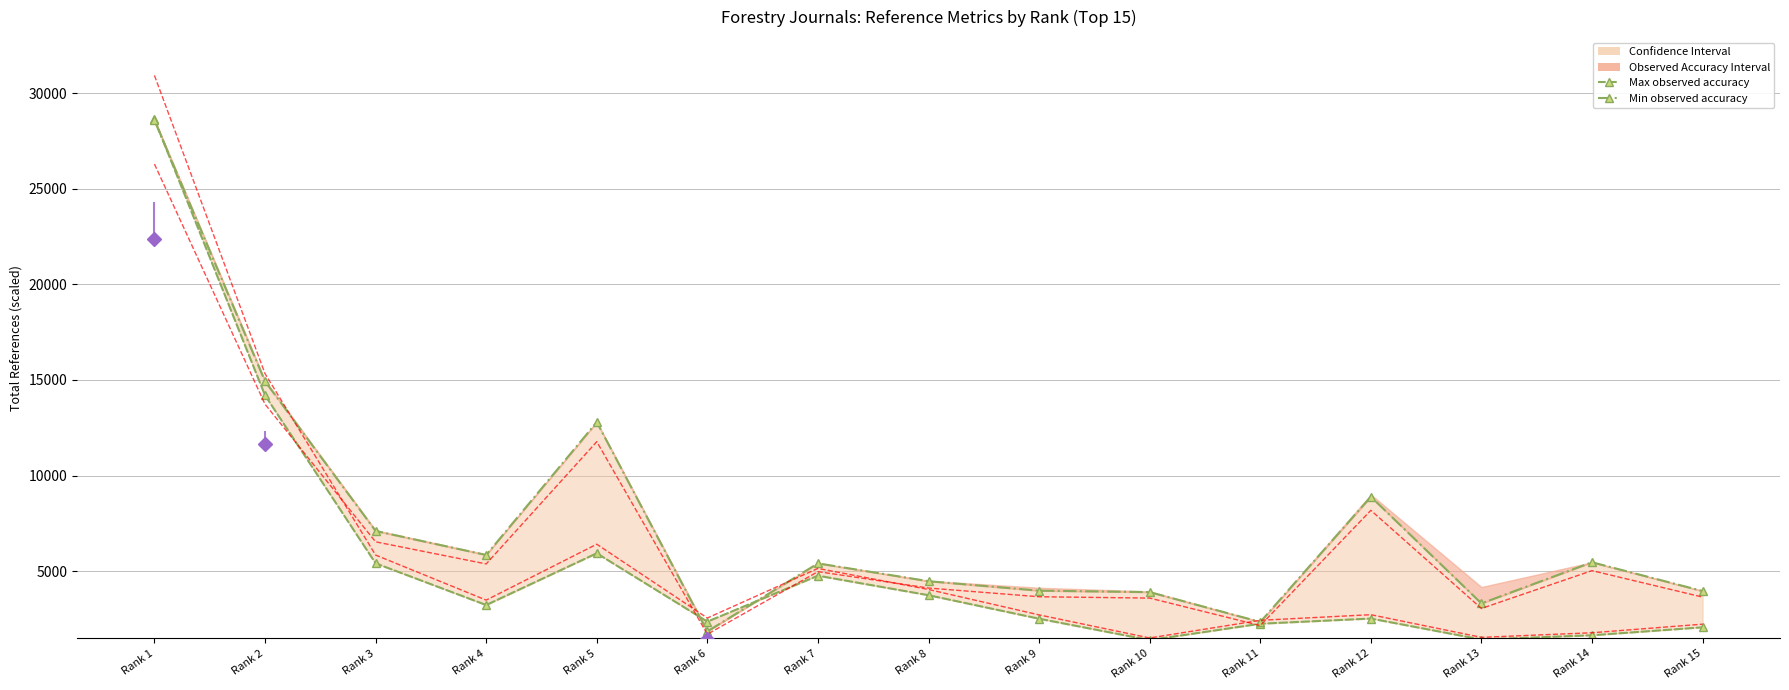

What is the highest value of the Min observed accuracy series?

28573.9